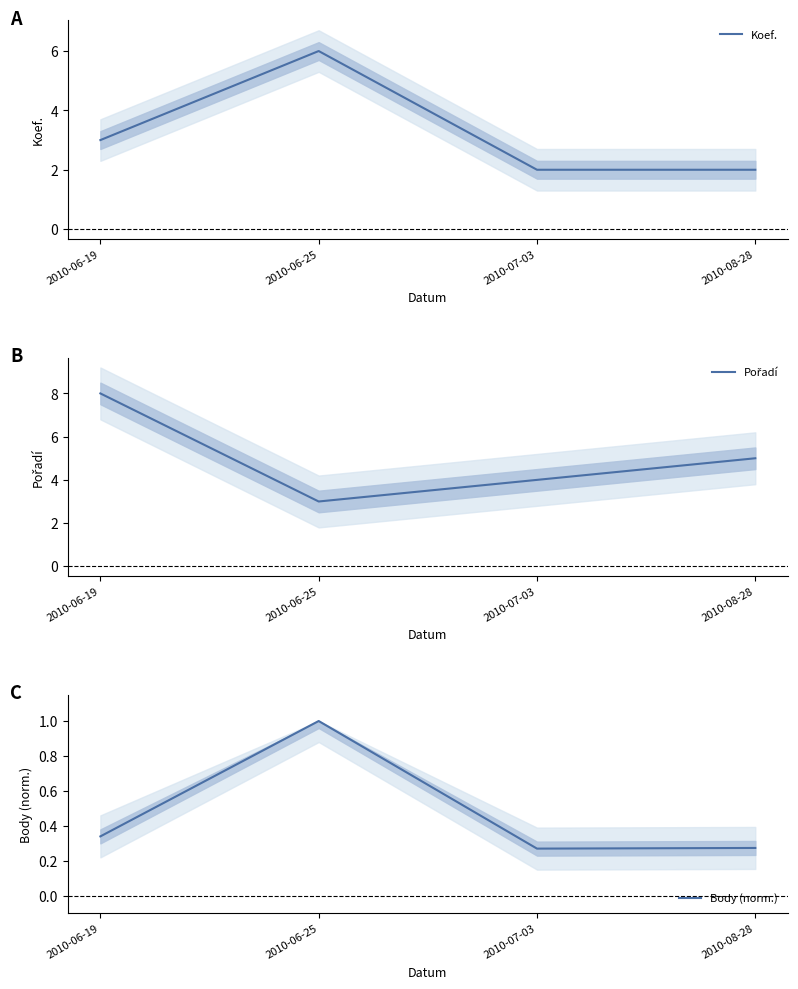

True or false: Koef. and Body (norm.) cross at least once.

False